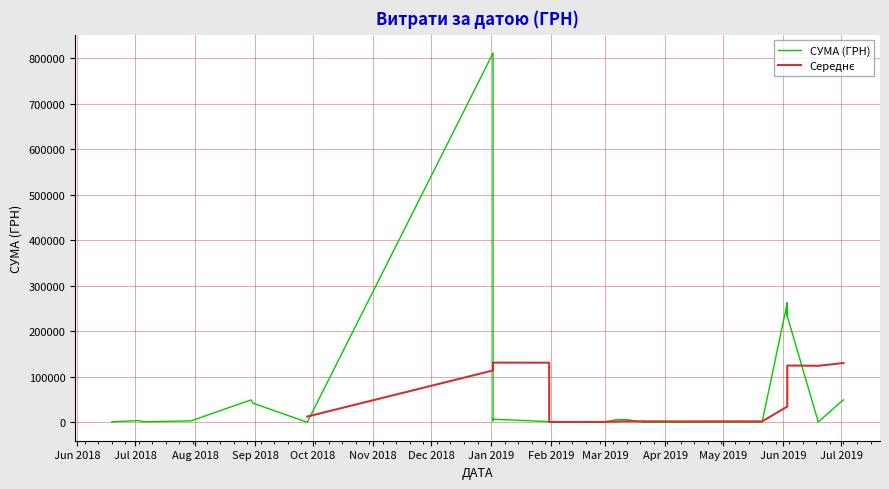

Rank the categories by value from lowest to highest.

32, 38, 7, 8, 6, 20, 21, 22, 23, 24, 25, 26, 27, 1, 11, 12, 13, 14, 15, 16, 17, 18, 39, 36, 19, 35, 30, 37, 10, 9, 31, 33, 34, 0, 29, 3, 5, 2, 4, 28